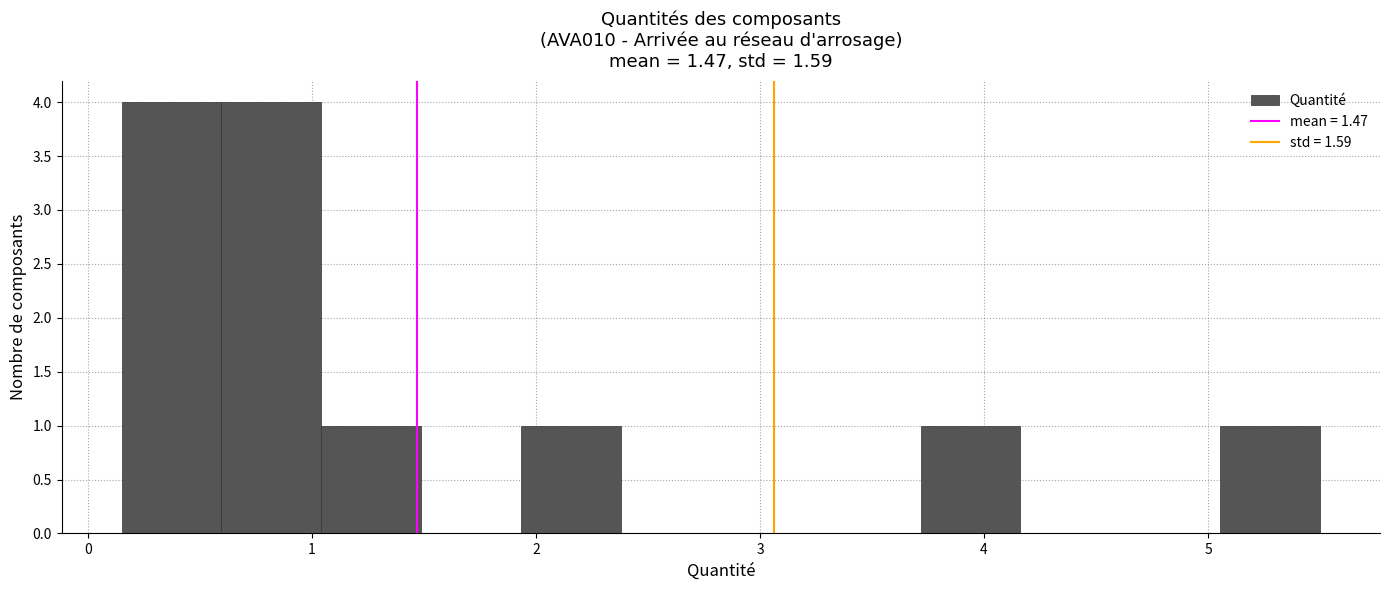

Reading left to right, list every bar in this chart as the range it spans on the x-axis followed by its height. Neither the bar edges nor the heights are printed on the chart, so give them approximately, as read against the axes.

0.2 to 0.6: 4
0.6 to 1.0: 4
1.0 to 1.5: 1
1.5 to 1.9: 0
1.9 to 2.4: 1
2.4 to 2.8: 0
2.8 to 3.3: 0
3.3 to 3.7: 0
3.7 to 4.2: 1
4.2 to 4.6: 0
4.6 to 5.1: 0
5.1 to 5.5: 1